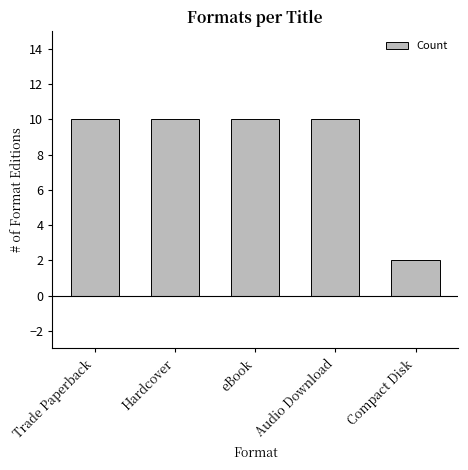

Reading left to right, list all the values displayed in this chart.

Trade Paperback=10	Hardcover=10	eBook=10	Audio Download=10	Compact Disk=2